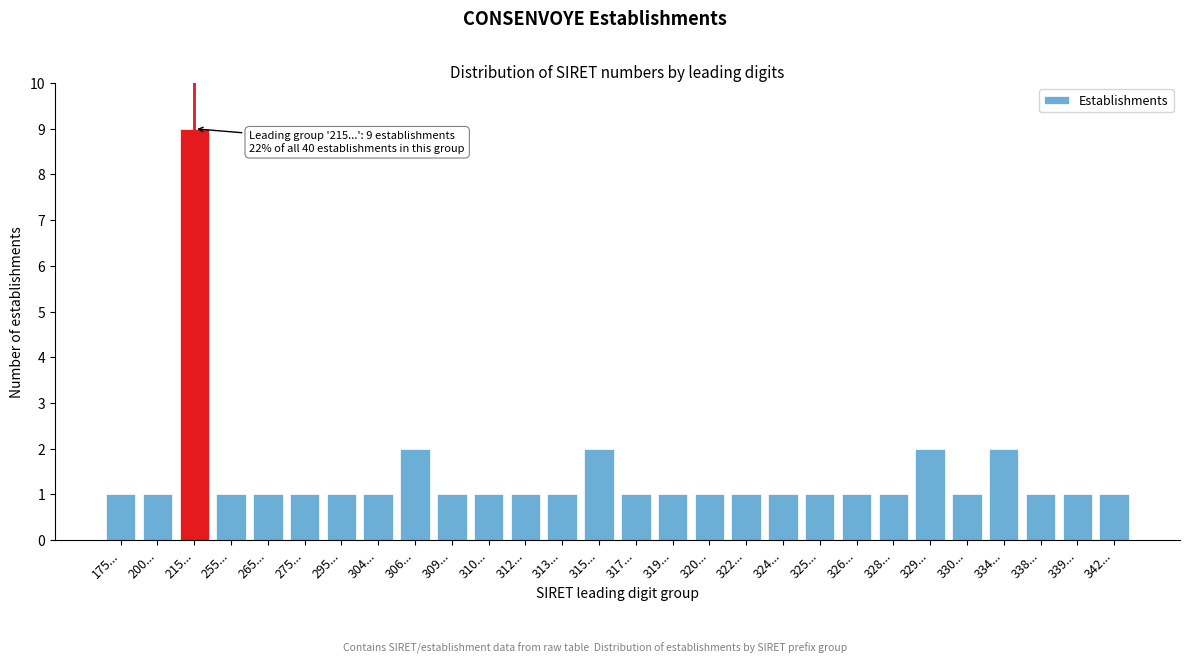

Reading right to left, transcribe all the data shown in this chart.

1	1	1	2	1	2	1	1	1	1	1	1	1	1	2	1	1	1	1	2	1	1	1	1	1	9	1	1